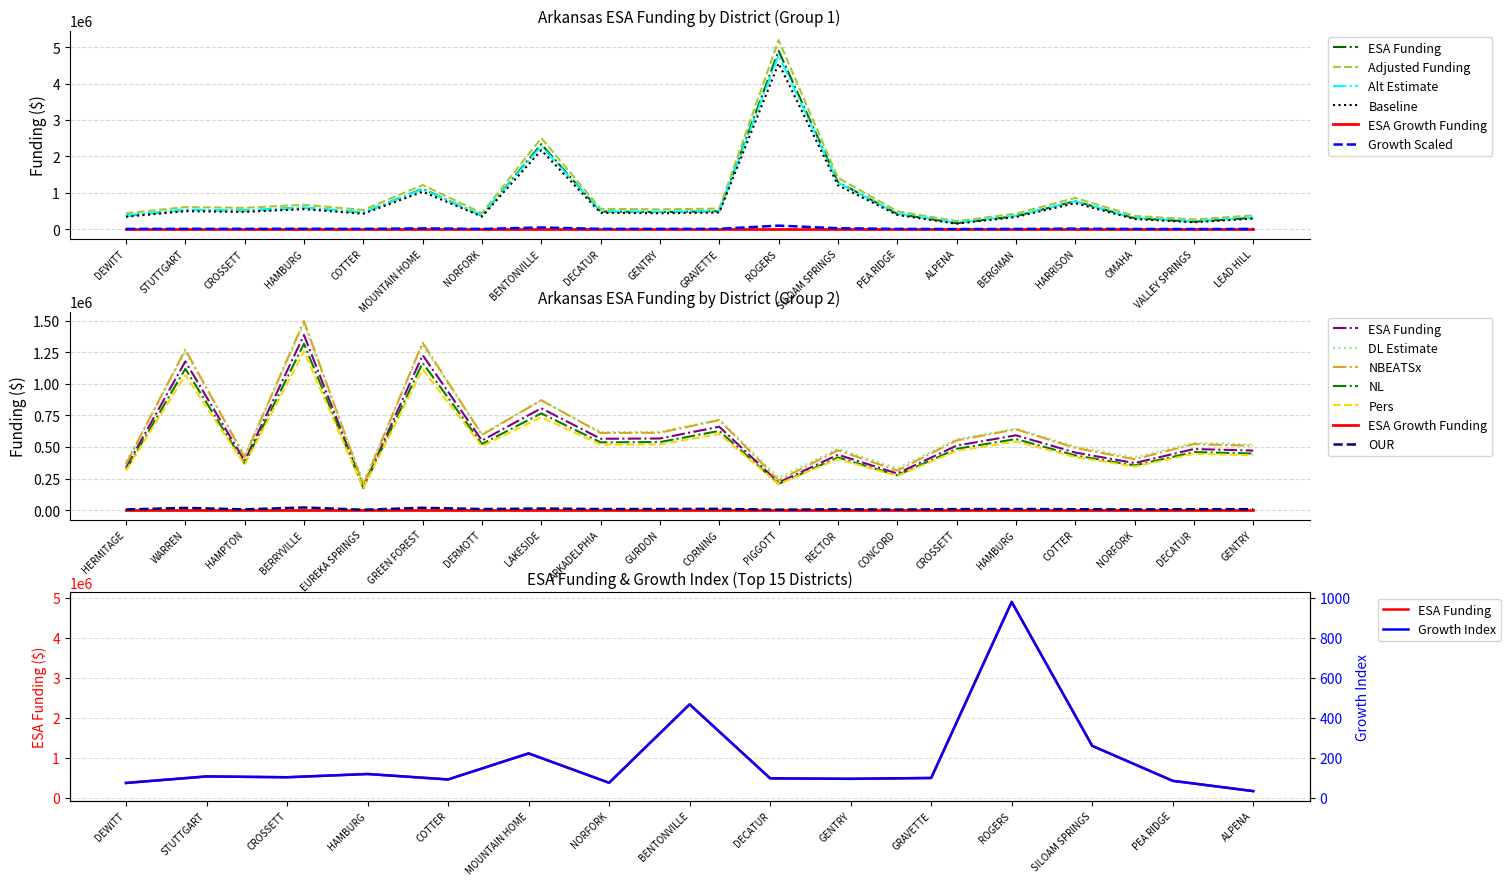

Rank the categories by value from lowest to highest.

ALPENA, VALLEY SPRINGS, OMAHA, LEAD HILL, BERGMAN, DEWITT, NORFORK, PEA RIDGE, COTTER, GENTRY, DECATUR, GRAVETTE, CROSSETT, STUTTGART, HAMBURG, HARRISON, MOUNTAIN HOME, SILOAM SPRINGS, BENTONVILLE, ROGERS